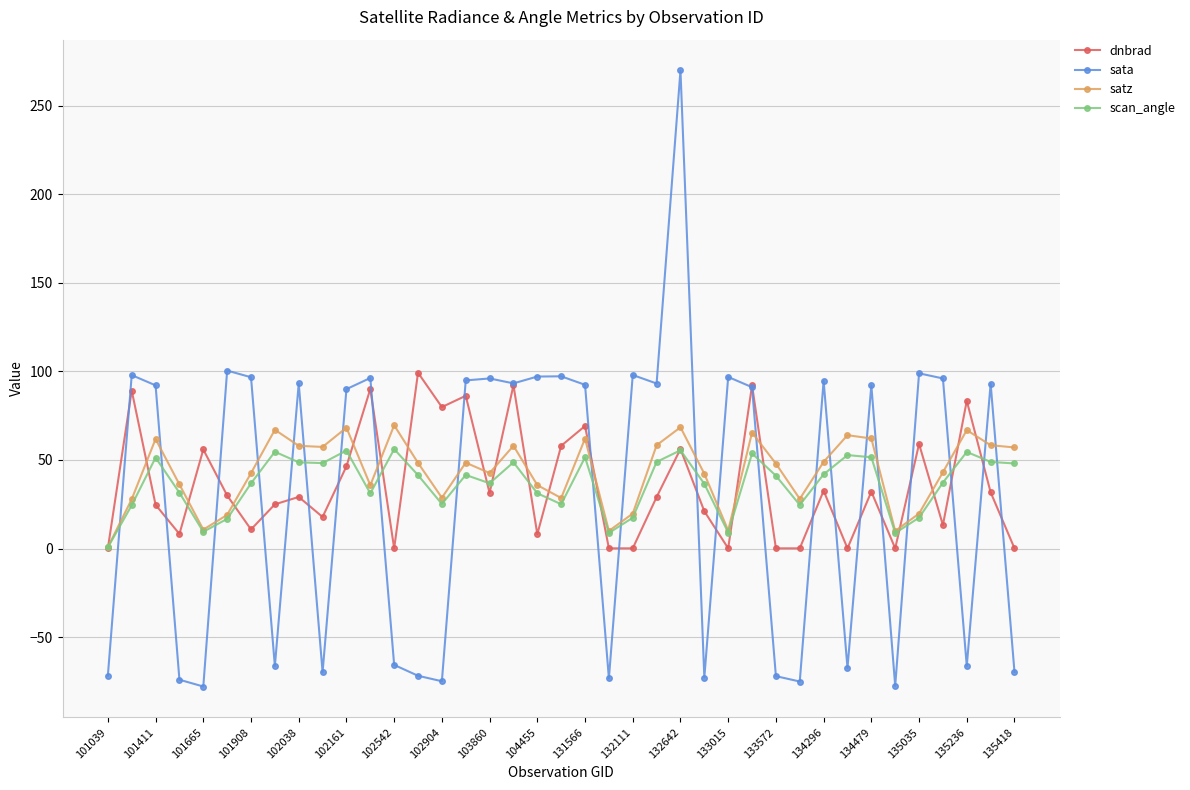

How many lines are shown in the chart?

4